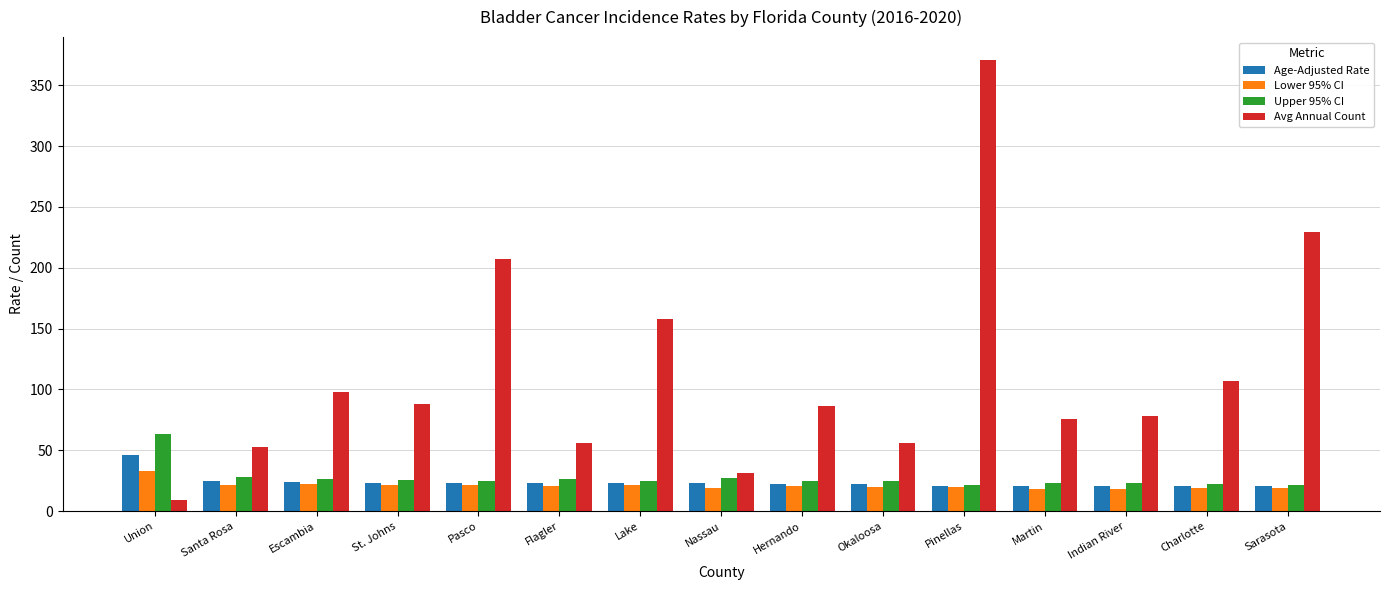

Between St. Johns and Flagler, which series saw the biggest shift?

Avg Annual Count